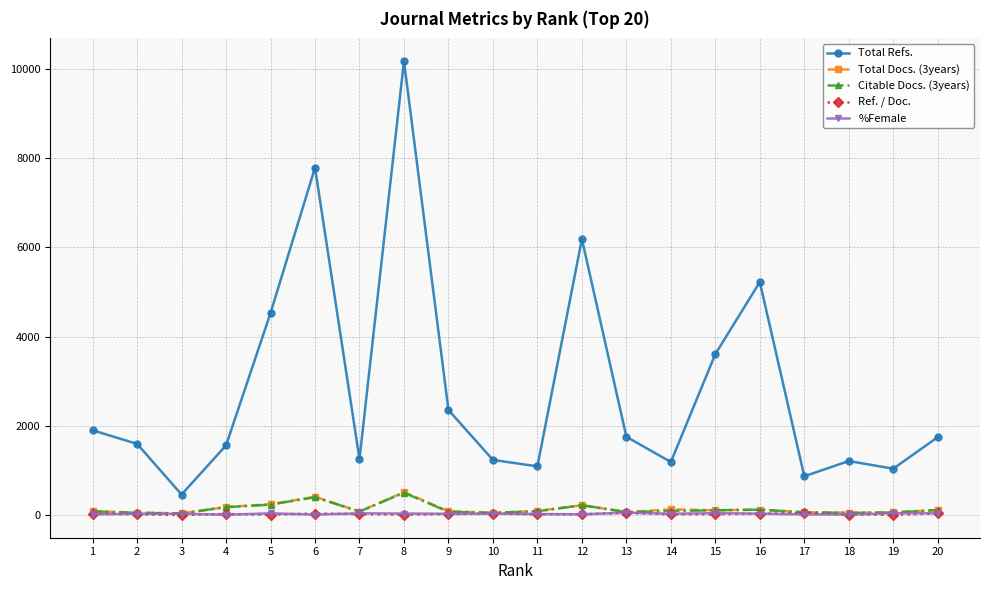

Between 4 and 16, which series saw the biggest shift?

Total Refs.